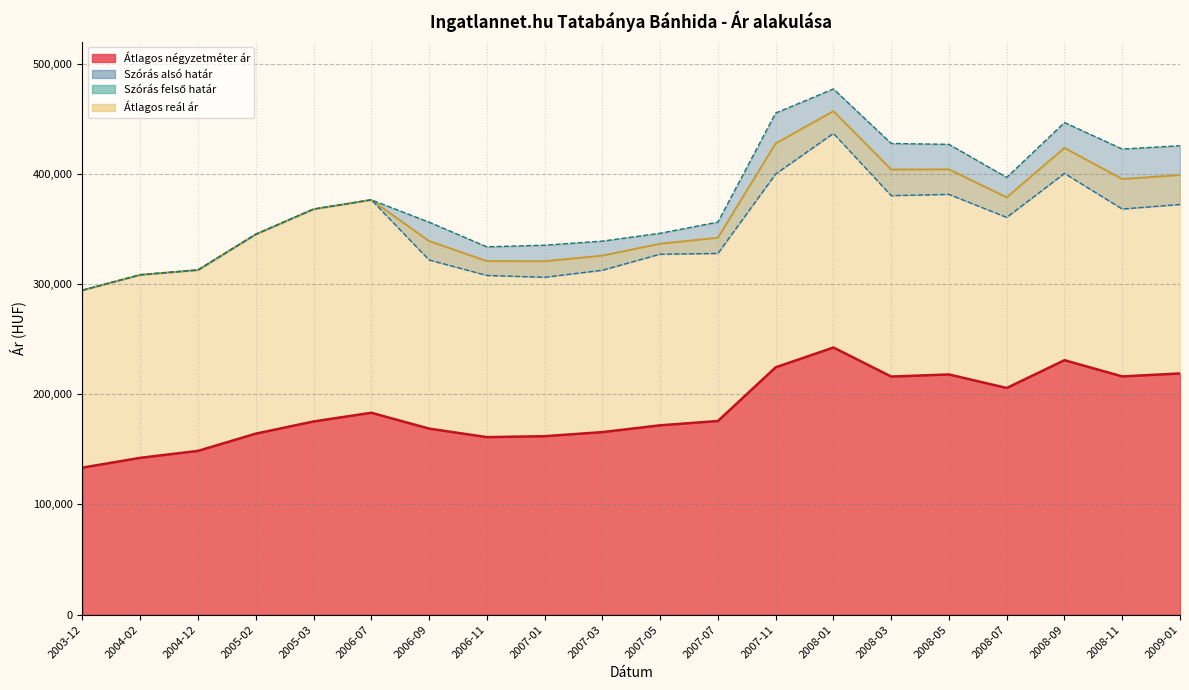

Which series has the largest range (max minus min)?

Szórás felső határ